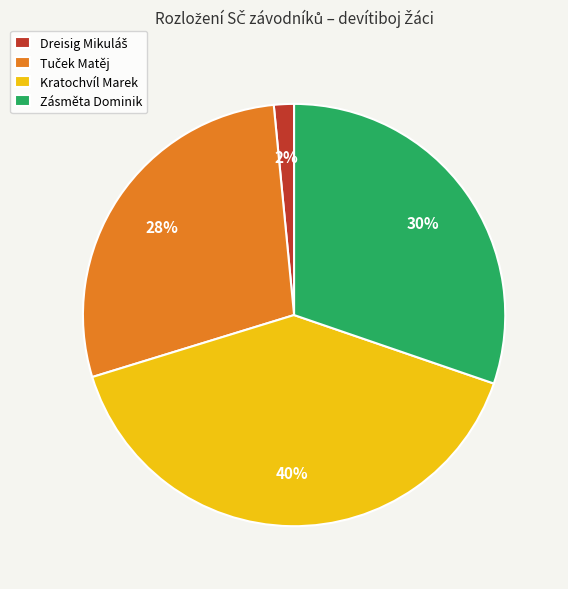

Is it true that Zásměta Dominik is 17% of the pie?

False